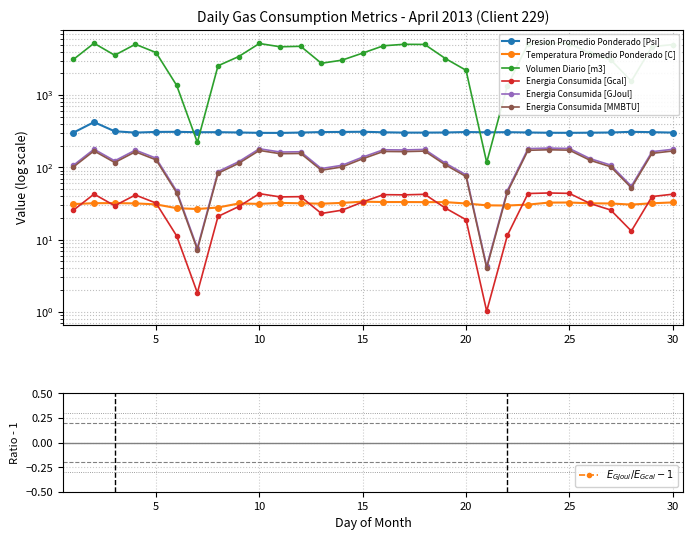

List the labels in order of Energia Consumida [MMBTU] value, largest first.

24, 25, 23, 10, 2, 30, 18, 16, 17, 4, 29, 12, 11, 15, 5, 26, 3, 9, 19, 27, 14, 1, 13, 8, 20, 28, 22, 6, 7, 21